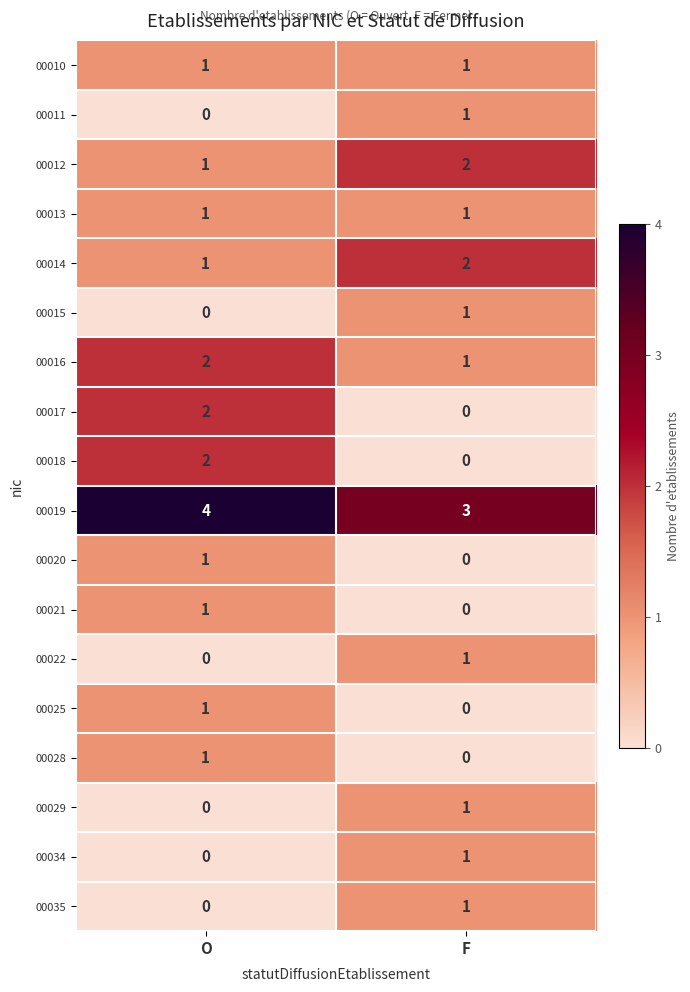

What is the total value across all series at F?

16